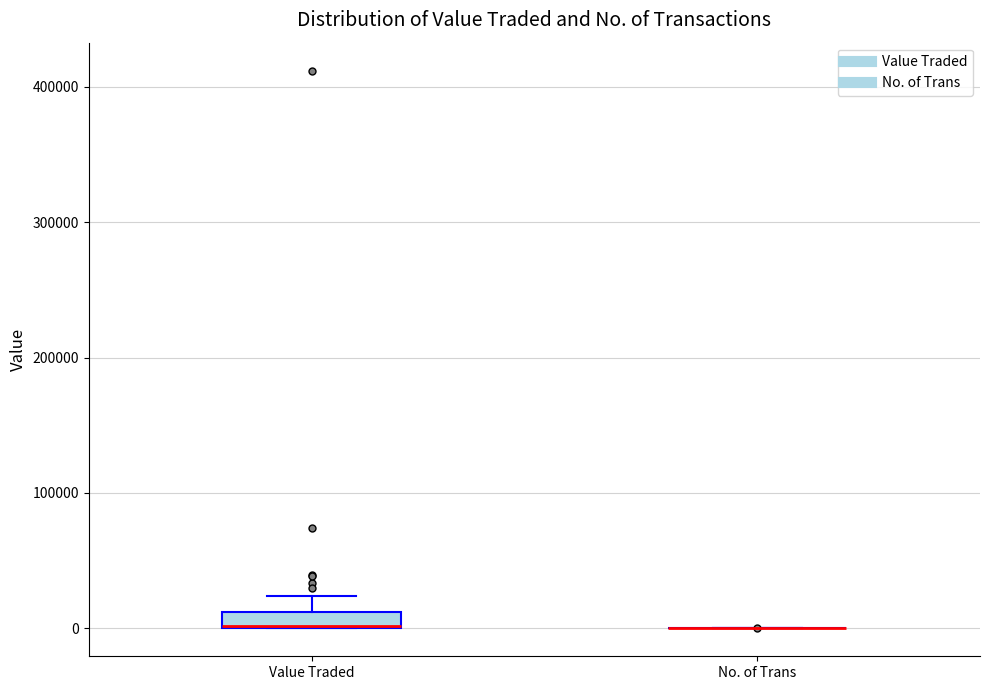

Which box is the tallest, from its lower edge to its upper edge?

Value Traded